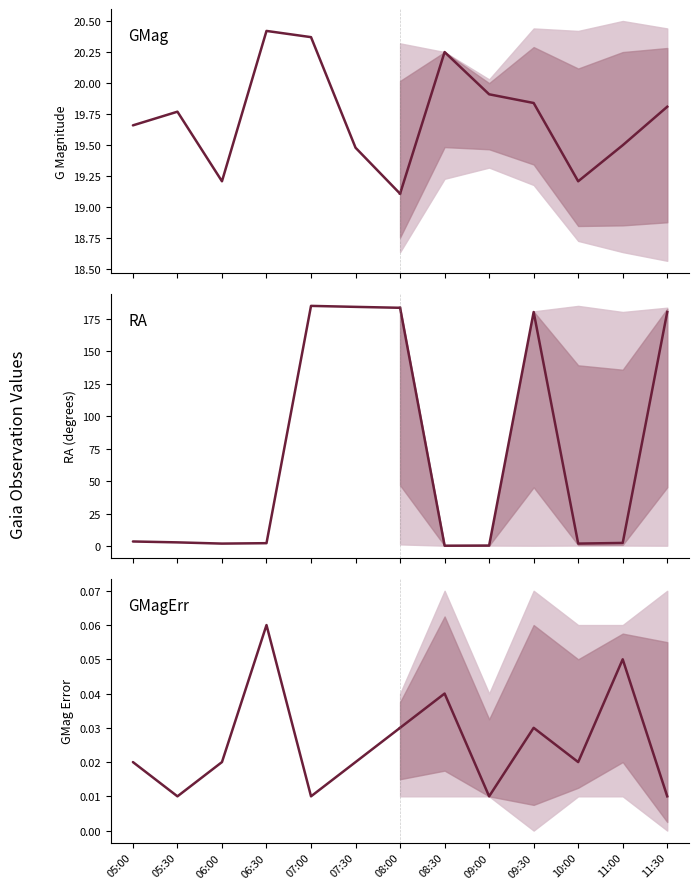

At which category is the sum across all series the highest?

07:00